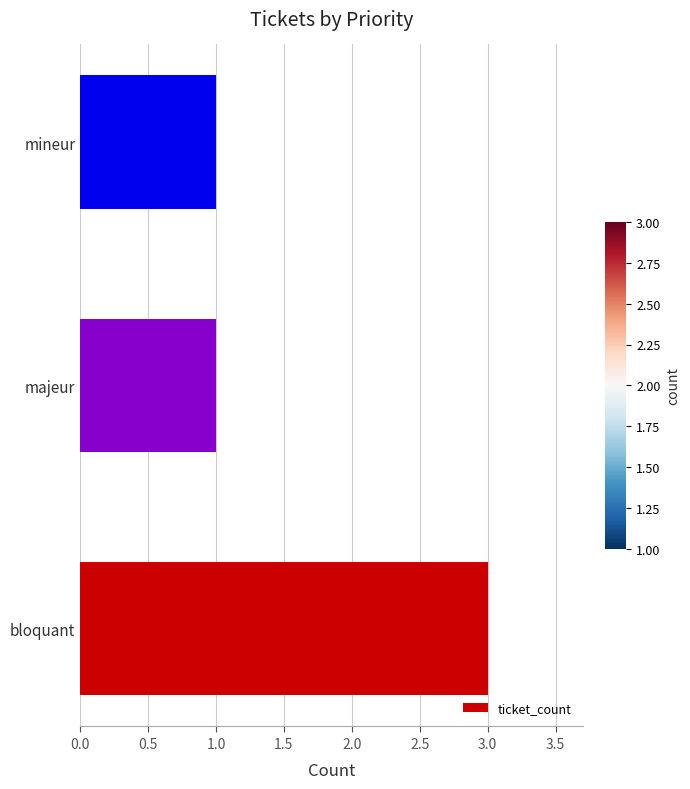

Approximately how many times larger is the value at majeur compared to bloquant?

0.3